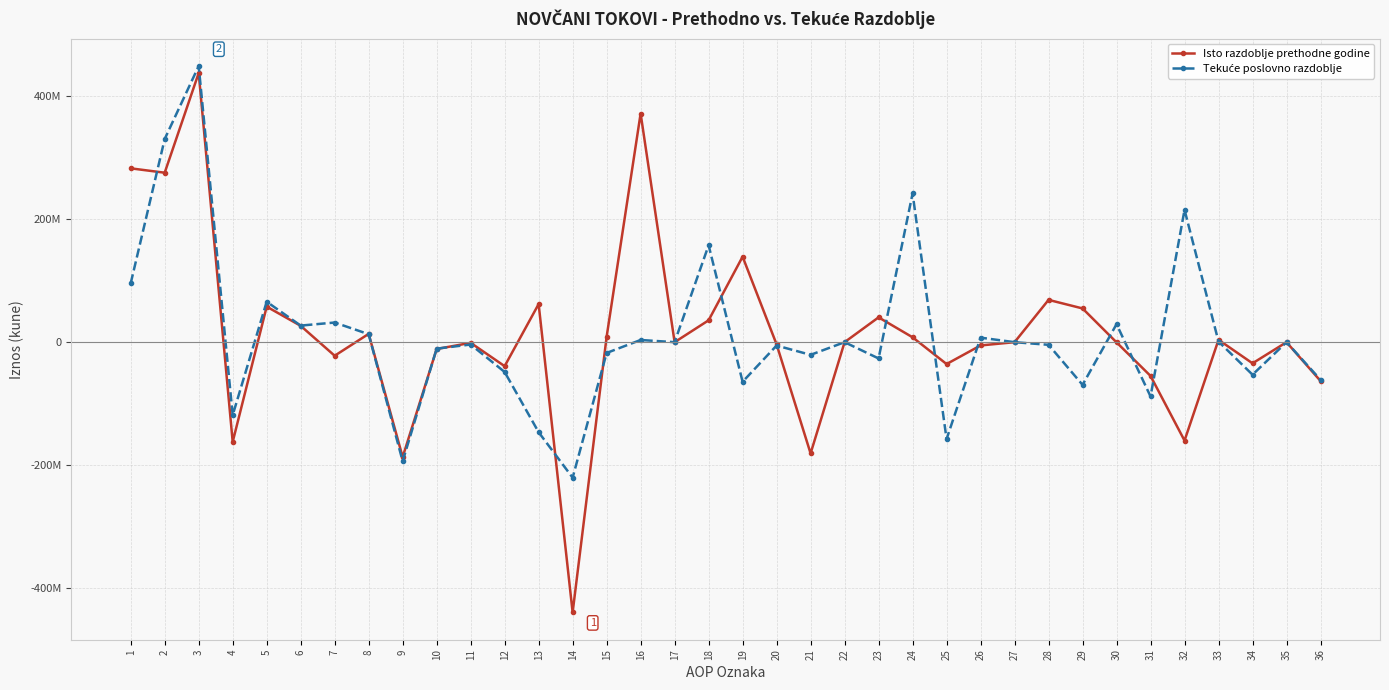

True or false: Isto razdoblje prethodne godine and Tekuće poslovno razdoblje intersect in this chart.

True